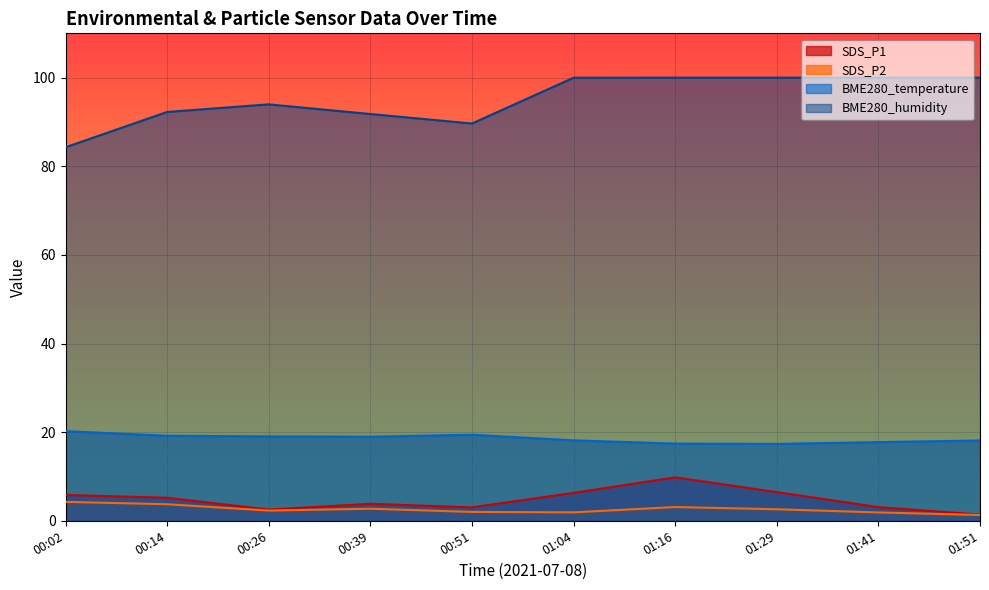

What value does the SDS_P2 series have at 00:51?

2.0